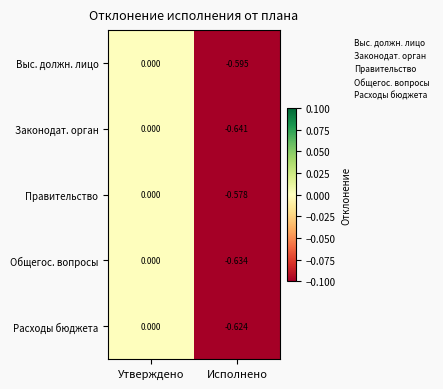

Which label corresponds to the largest value in the chart?

Утверждено